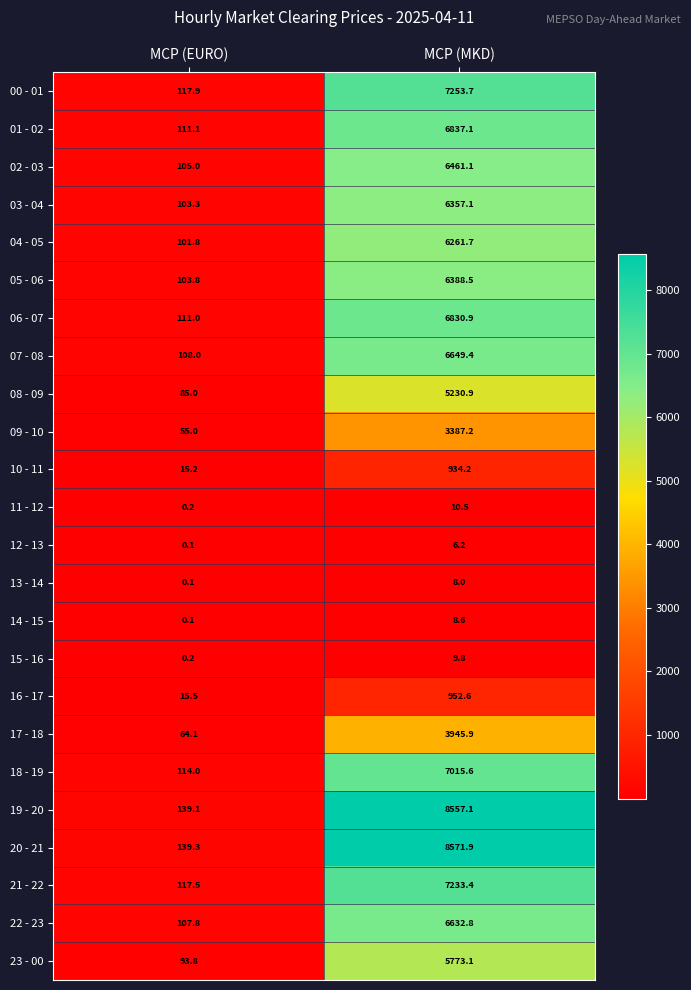

The value of 03 - 04 at MCP (EURO) is 166.0. True or false?

False